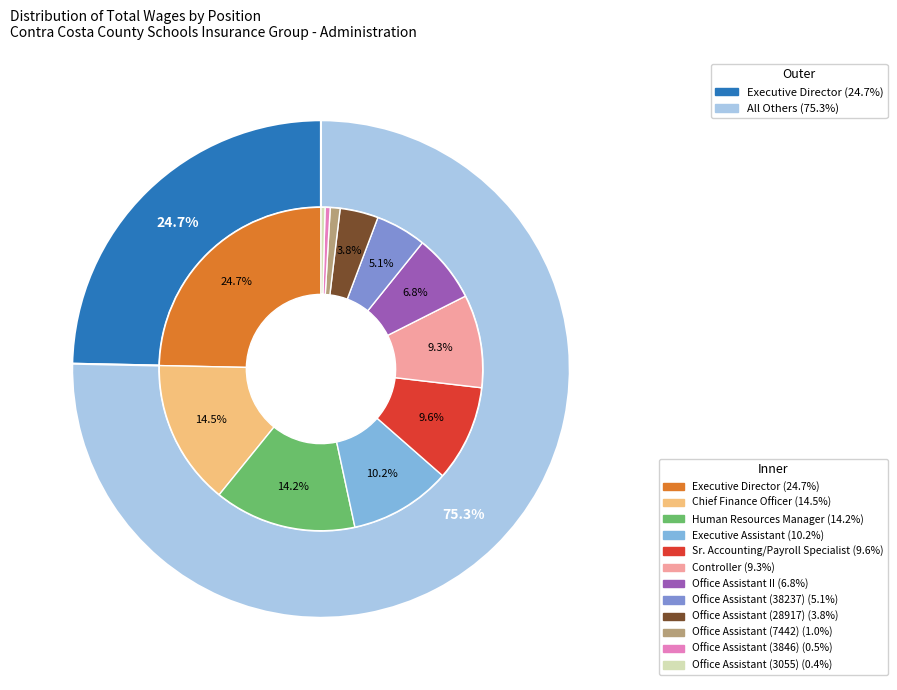

To the nearest percent, what is the difference between the largest and smallest slice percentages?

24%